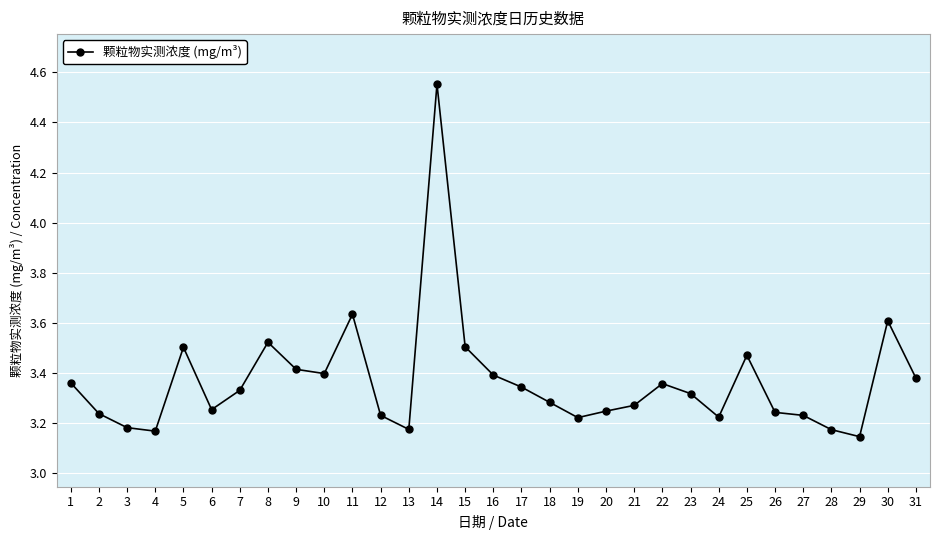

Count the number of categories in the chart.

31